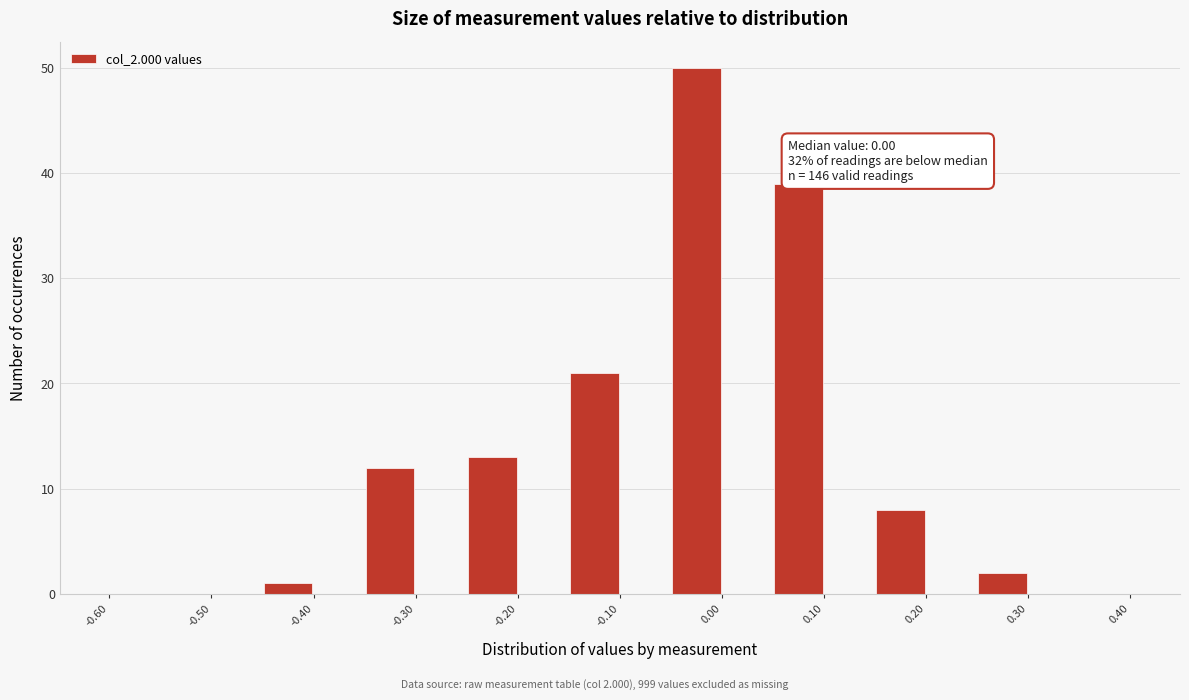

Over which range of the x-axis is the bar tallest?

-0.05 to 0.00